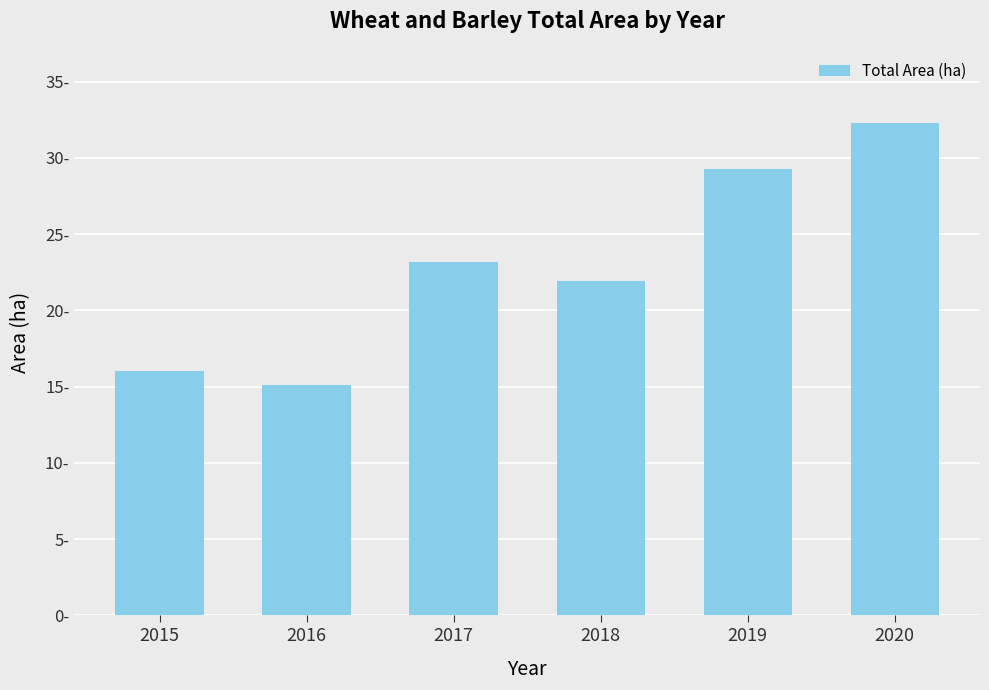

Rank the categories by value from highest to lowest.

2020, 2019, 2017, 2018, 2015, 2016